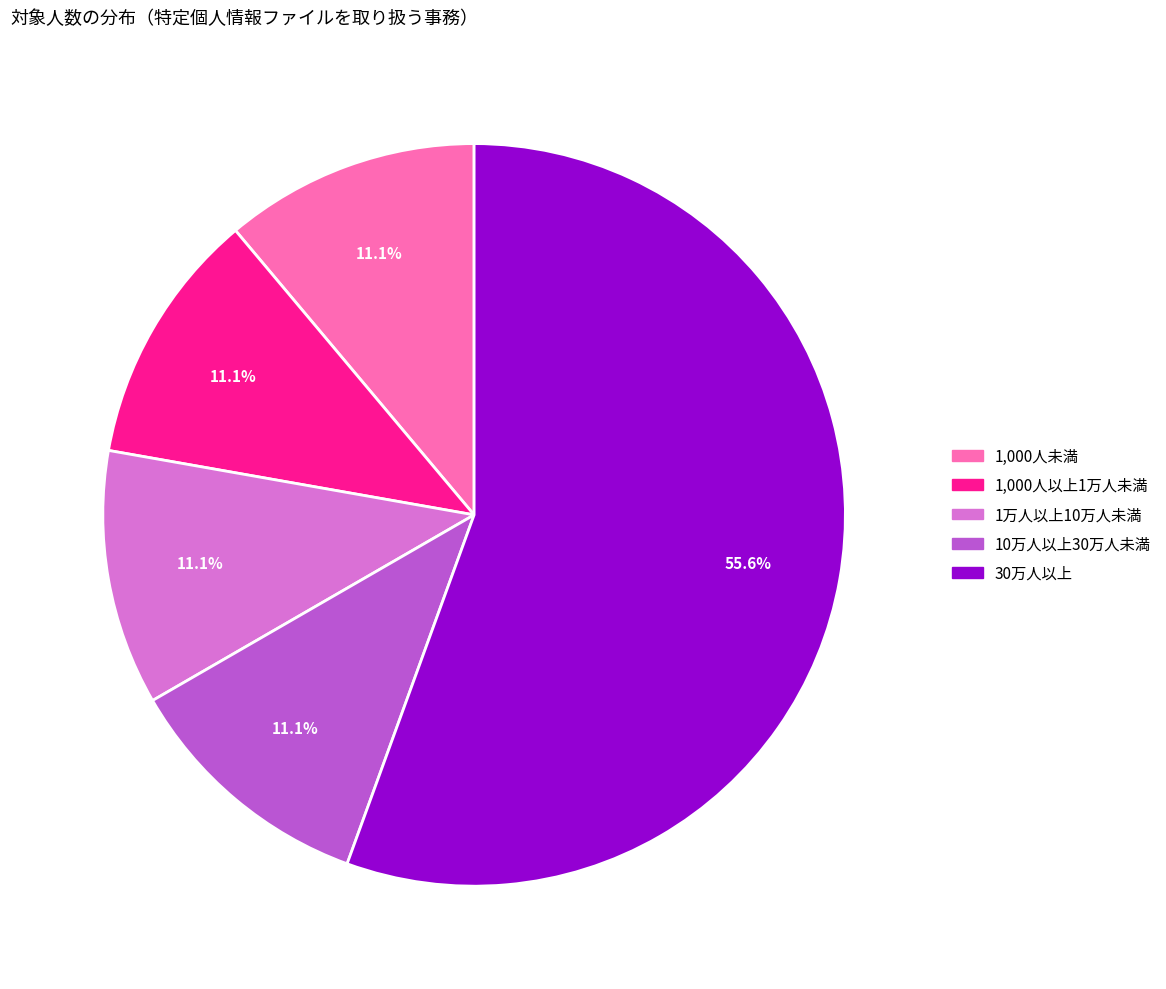

Which slice is the largest?

30万人以上